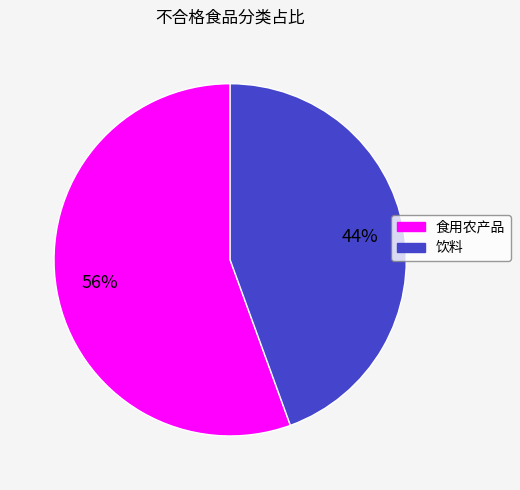

Rank the categories by value from highest to lowest.

食用农产品, 饮料